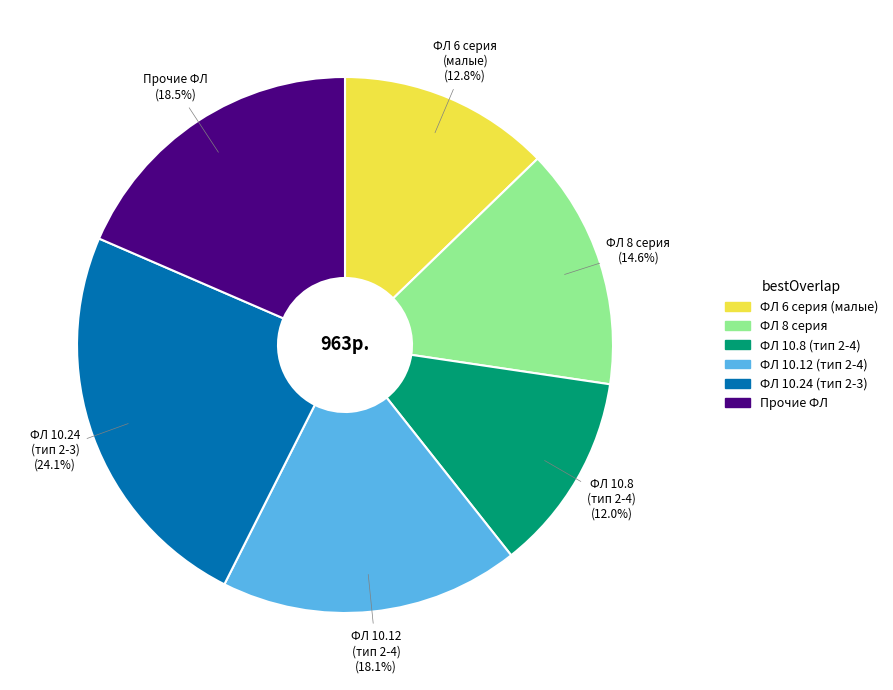

Is there a majority slice in this chart?

No